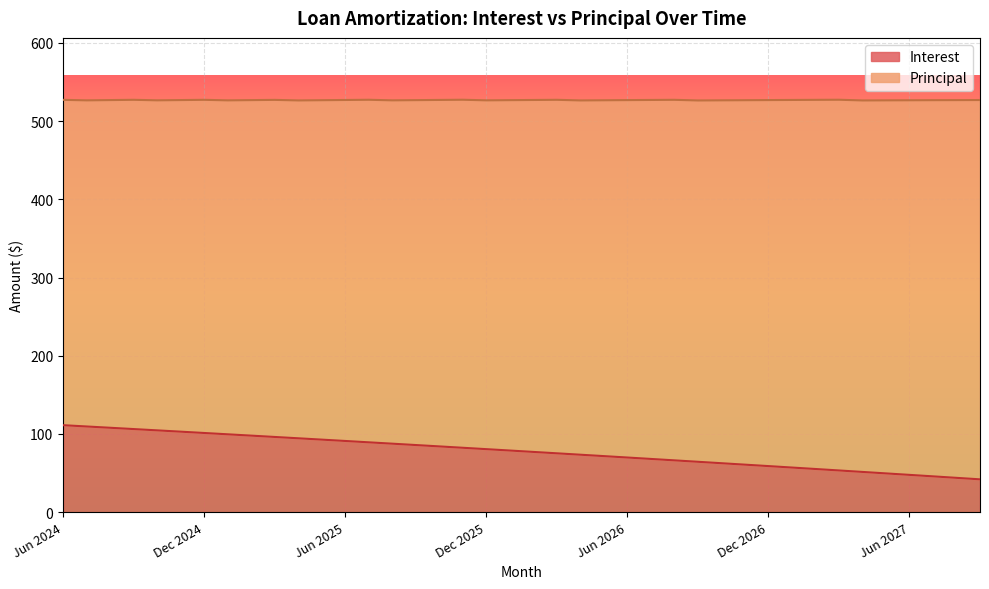

What is the value of the 12th point from the left?

92.7